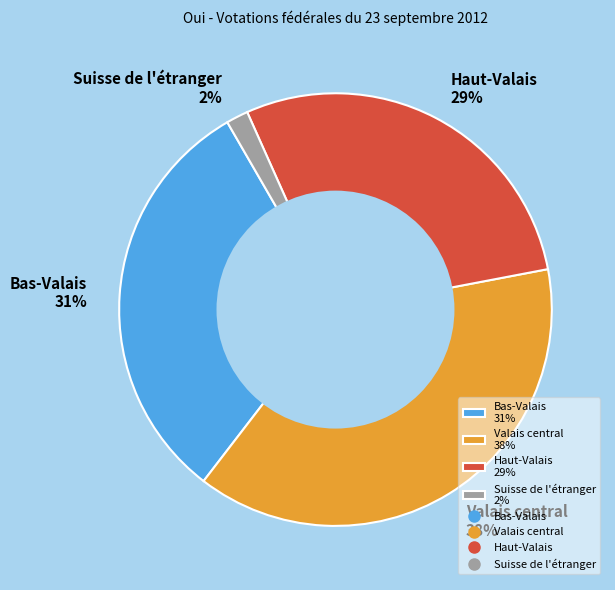

Which has a higher value, Suisse de l'étranger or Bas-Valais?

Bas-Valais